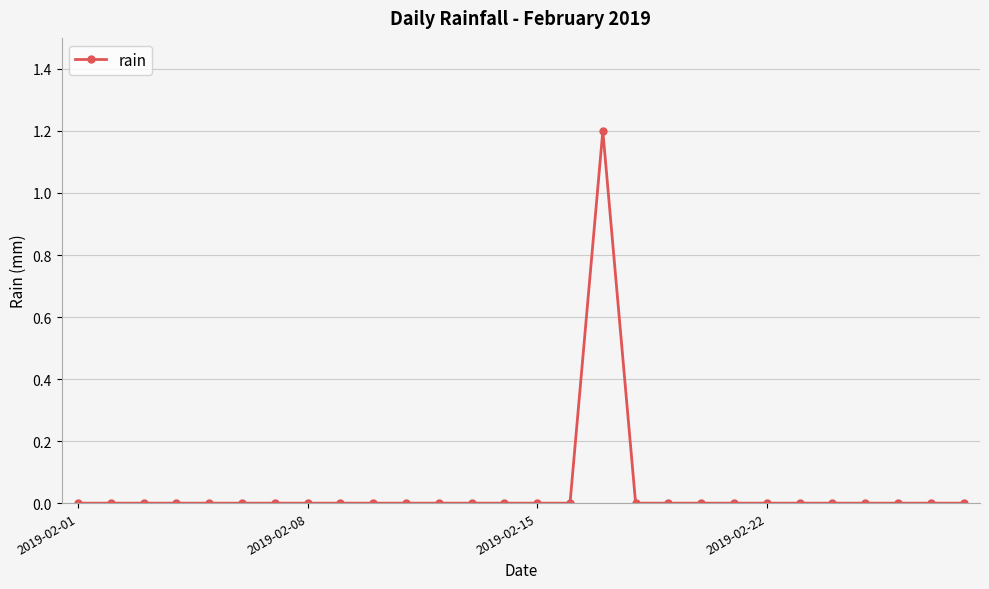

What is the maximum value shown in the chart?

1.2